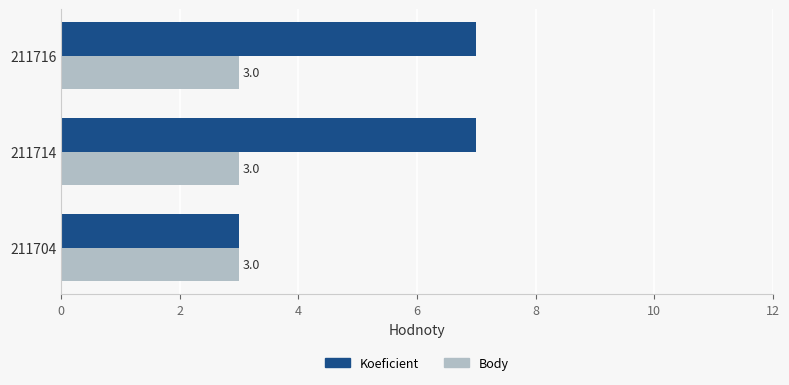

What is the total value across all series at 211716?

10